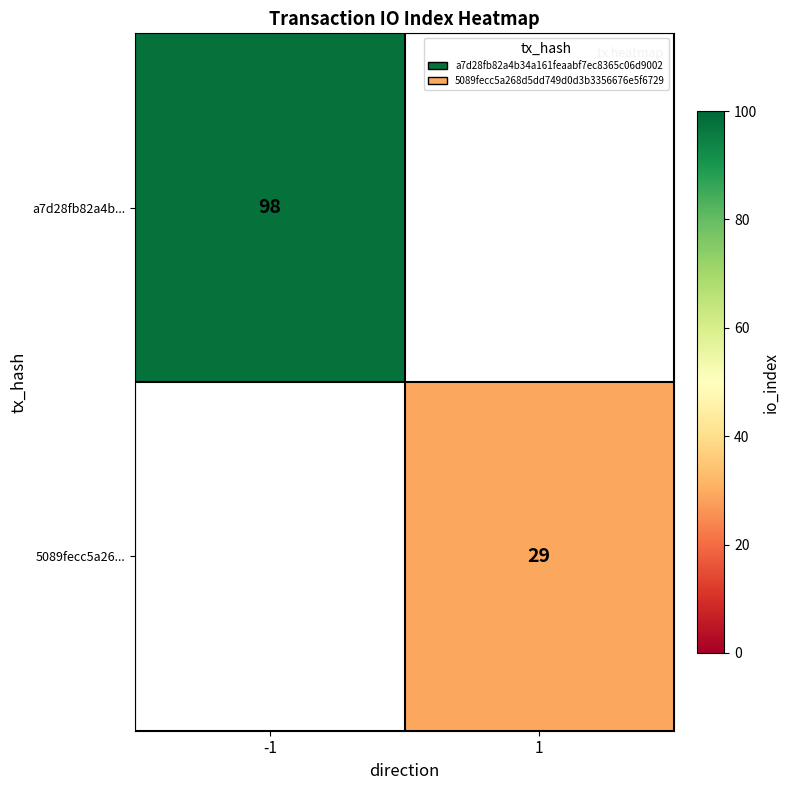

True or false: a7d28fb82a4b... has a value of 33 at -1.

False